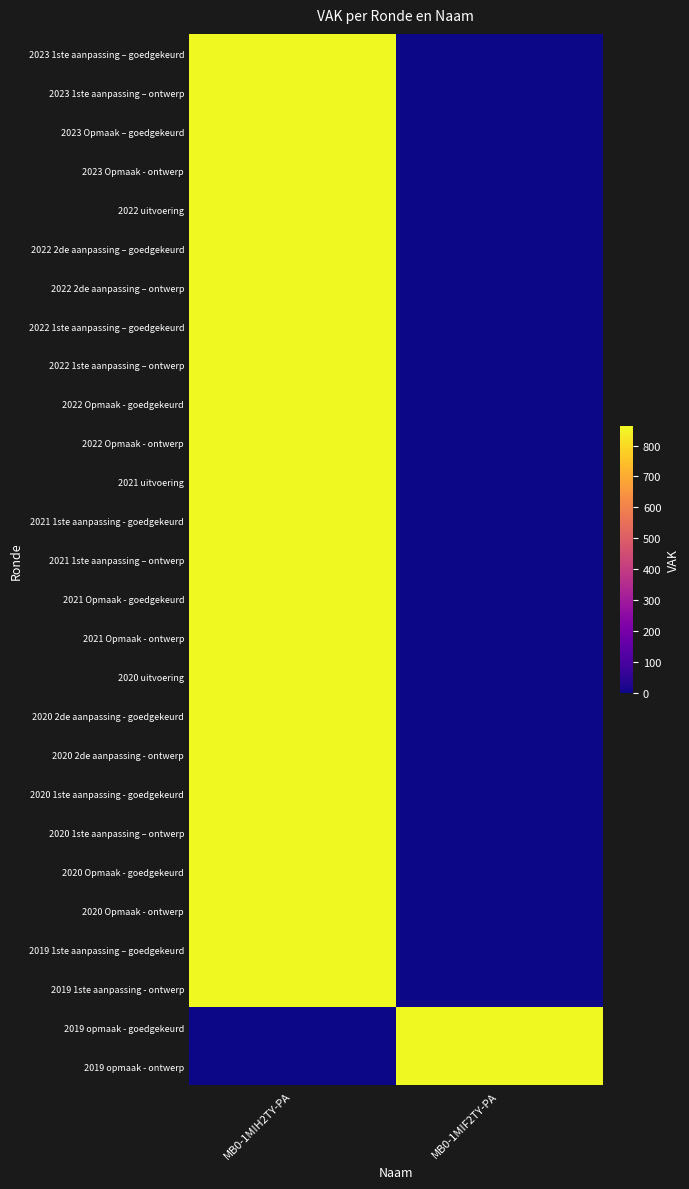

What is the total value across all series at MB0-1MIF2TY-PA?

1724